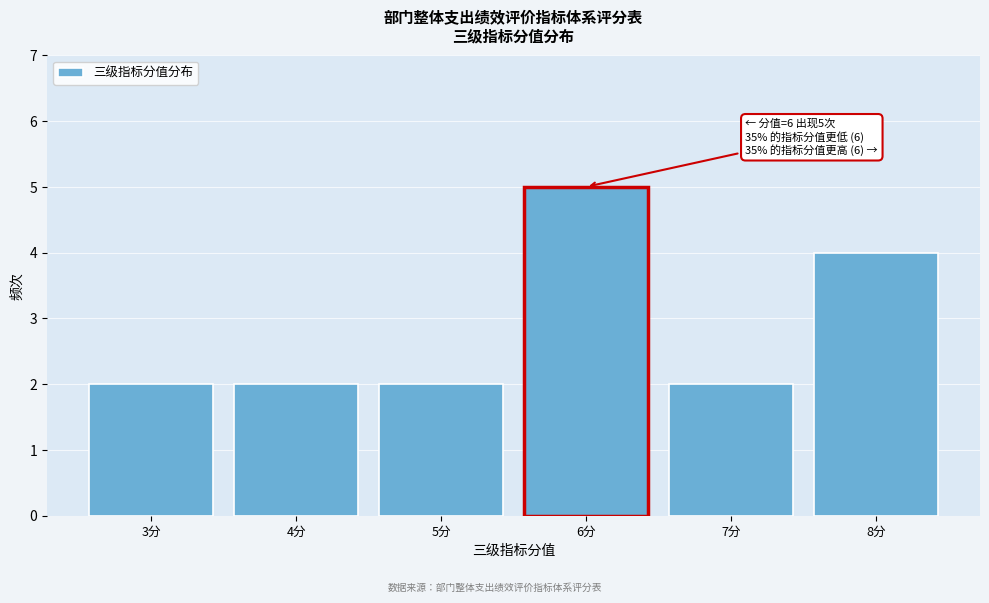

Over which range of the x-axis is the bar tallest?

5.5 to 6.5